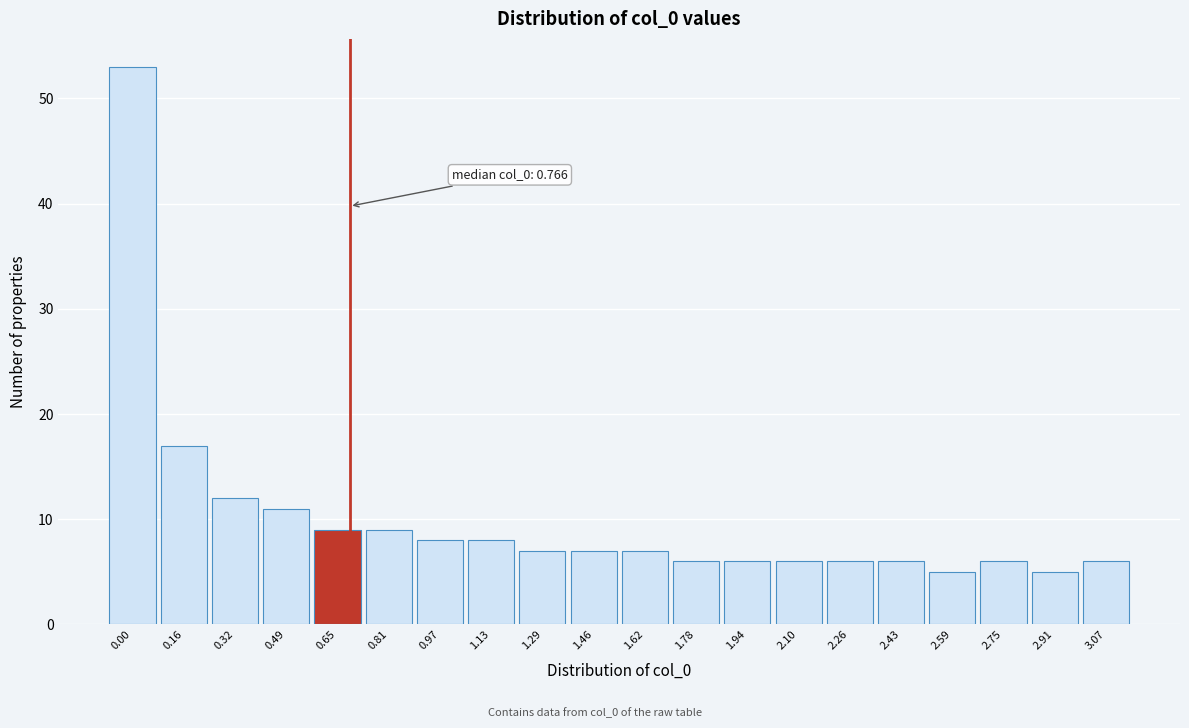

Reading right to left, extract all data points from this chart.

3.07=6	2.91=5	2.75=6	2.59=5	2.43=6	2.26=6	2.10=6	1.94=6	1.78=6	1.62=7	1.46=7	1.29=7	1.13=8	0.97=8	0.81=9	0.65=9	0.49=11	0.32=12	0.16=17	0.00=53